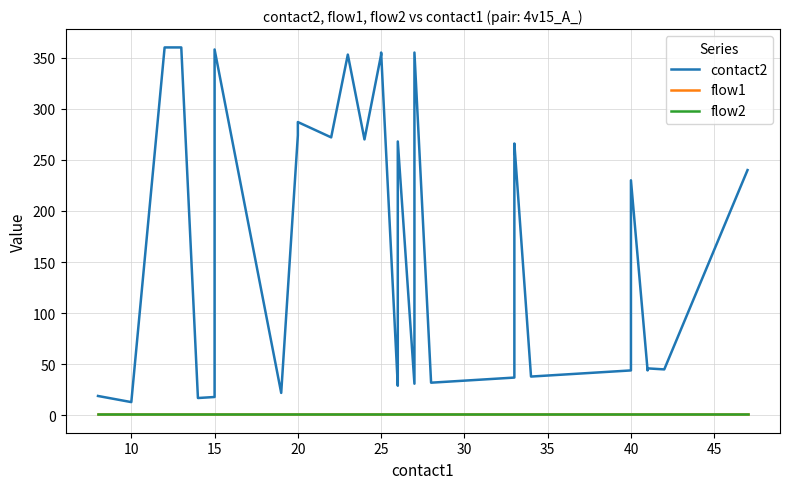

How many lines are shown in the chart?

3